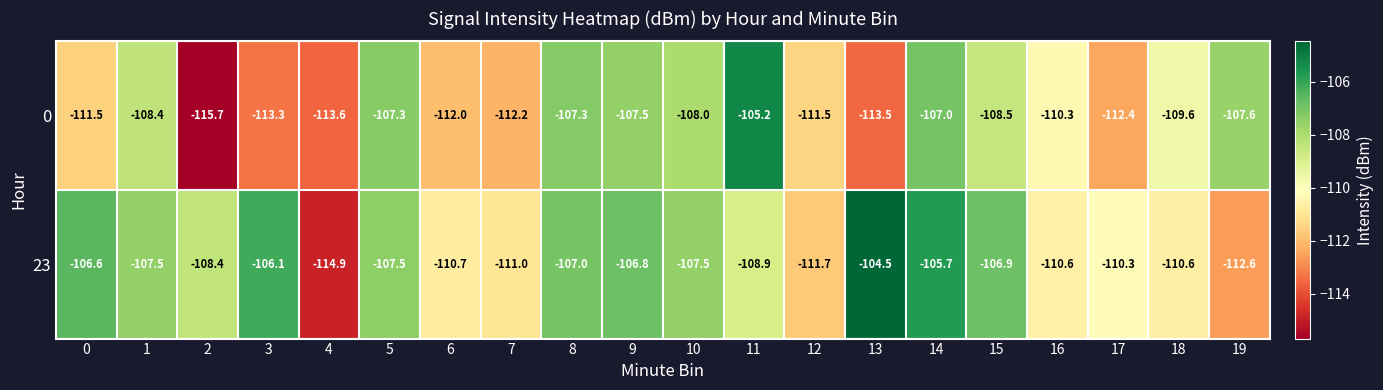

What is the minimum value shown in the chart?

-115.7